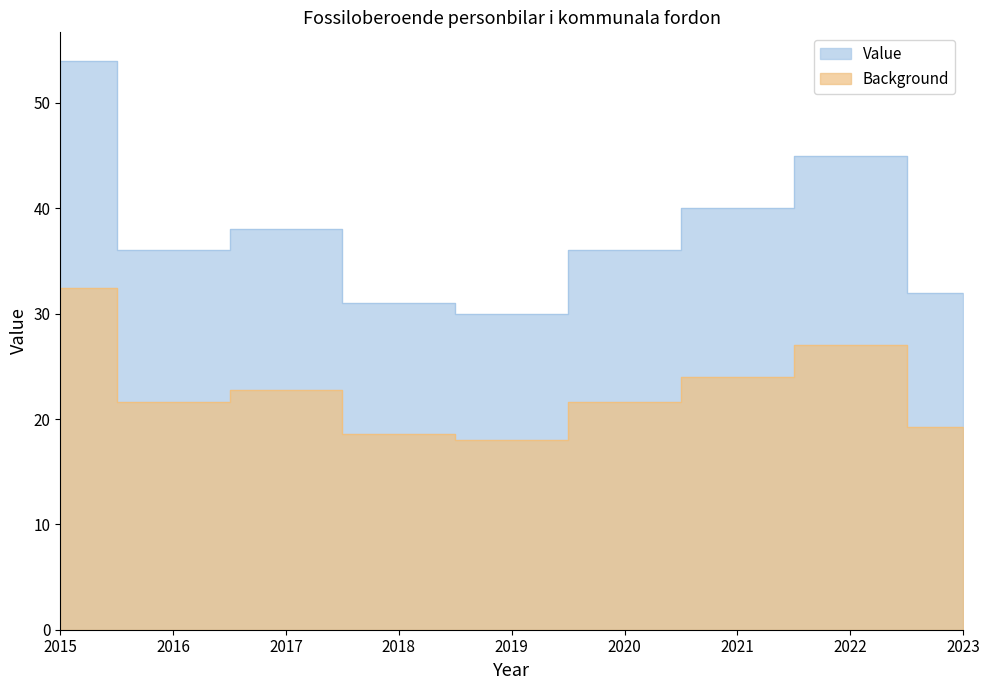

Does the chart have visible grid lines?

No